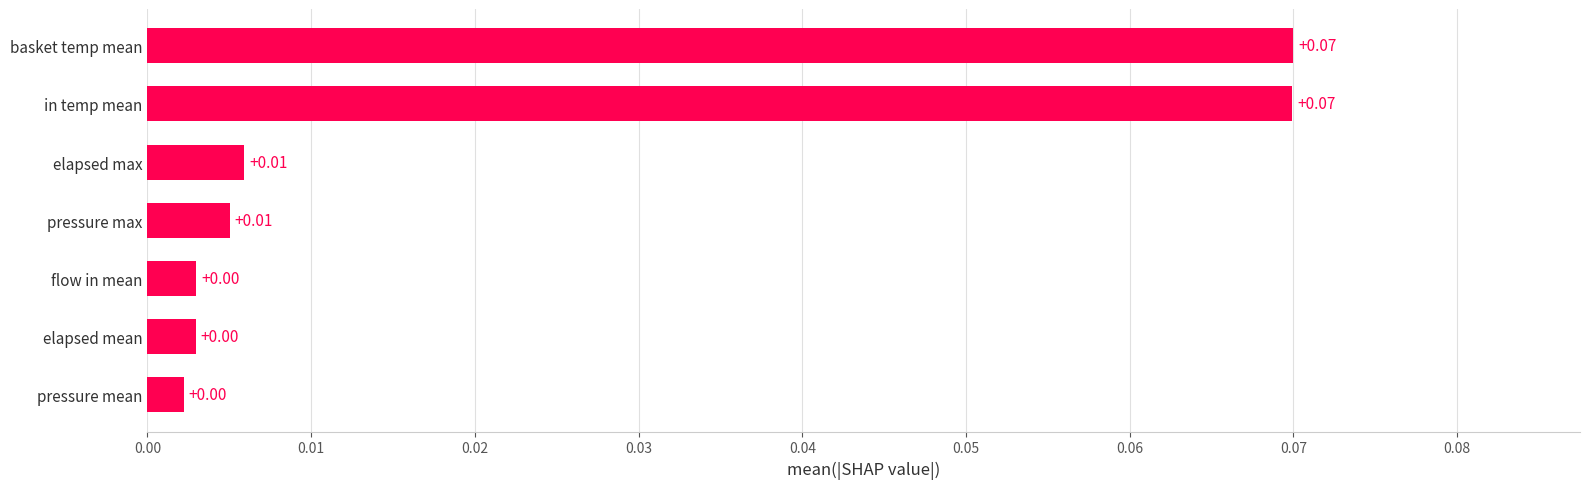

What is the change in value from elapsed max to basket temp mean?

+0.1